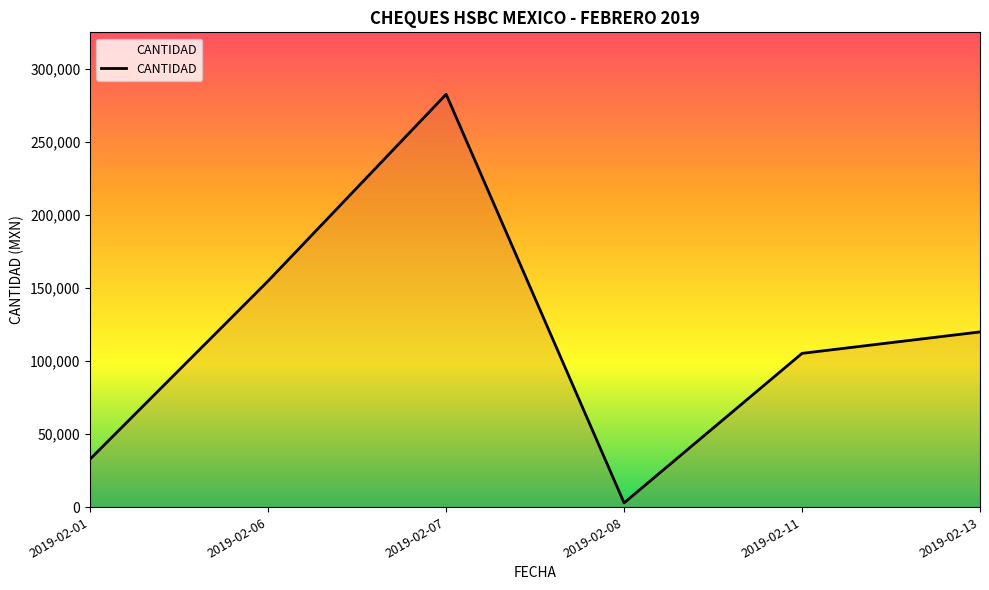

What is the sum of the values at 2019-02-06 and 2019-02-13?

274851.0